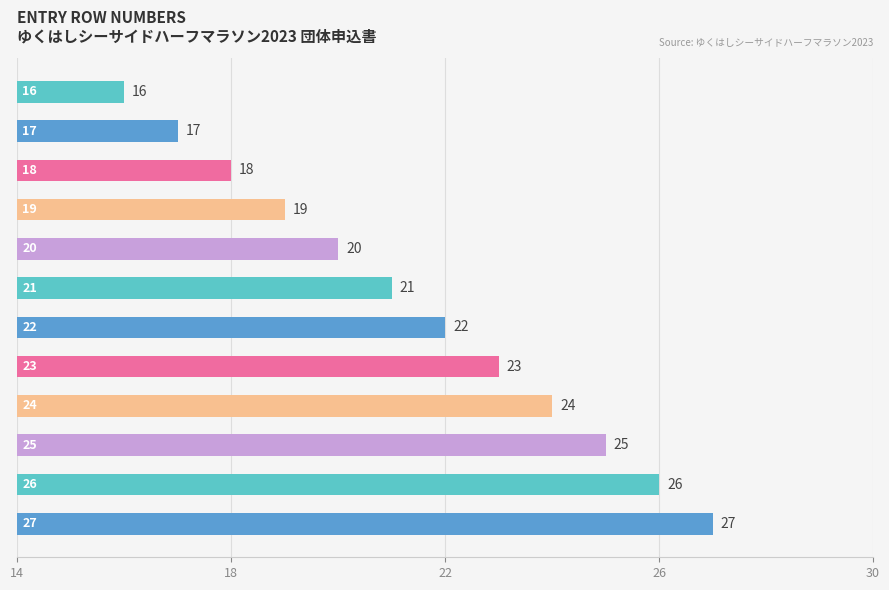

What is the greatest value displayed?

27